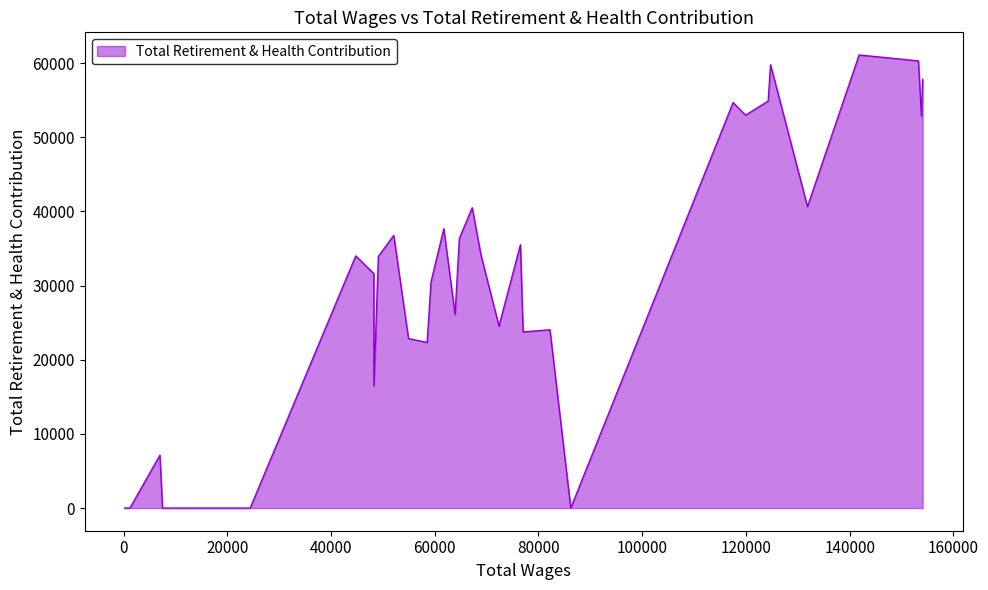

What is the maximum value shown in the chart?

61096